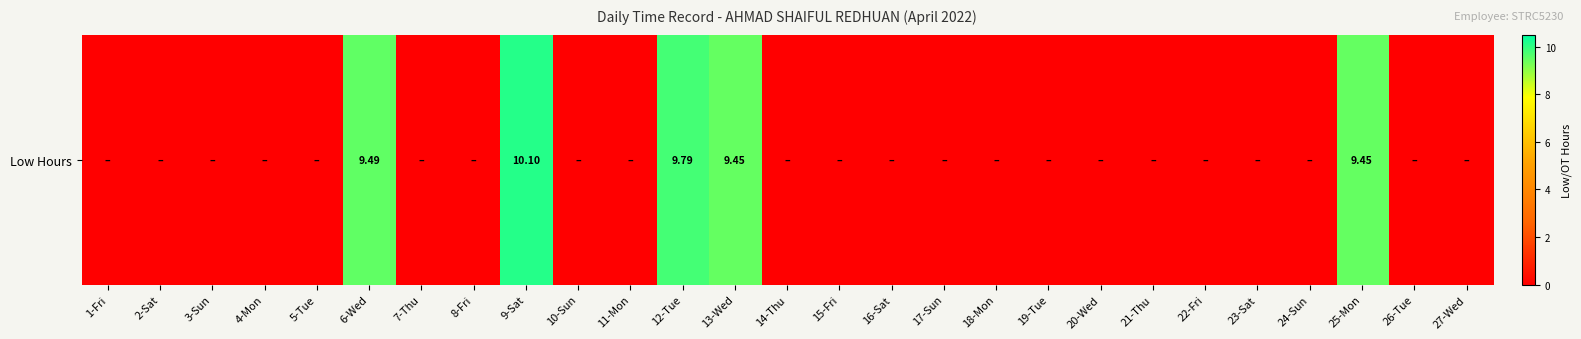

How many data points are above 0?

5